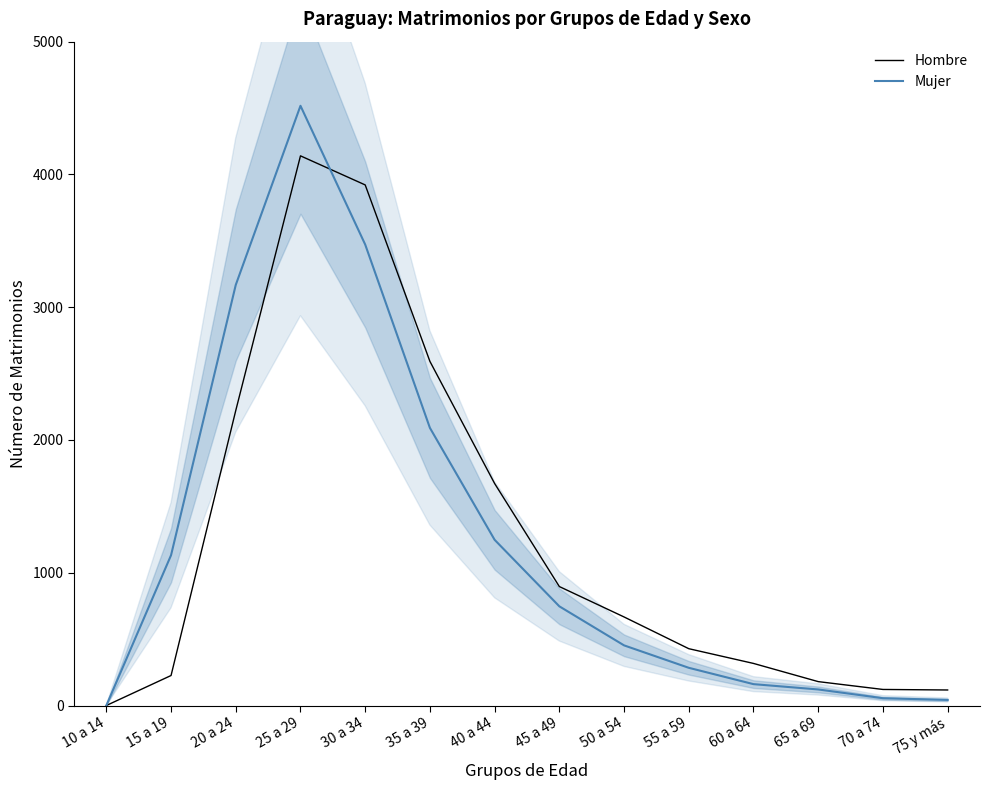

Rank the series by their average value, from highest to lowest.

Hombre, Mujer